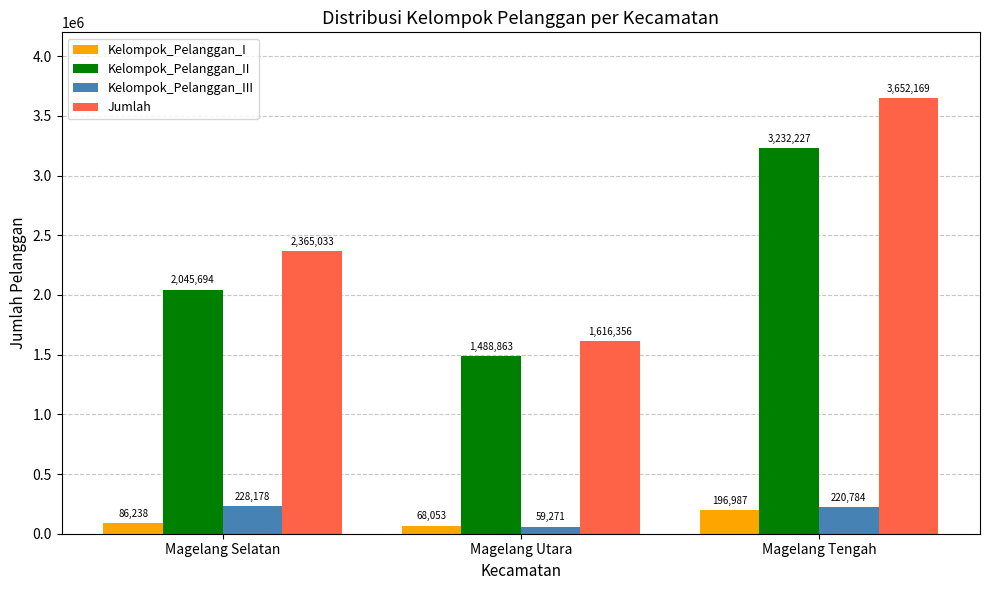

Count the number of categories in the chart.

3